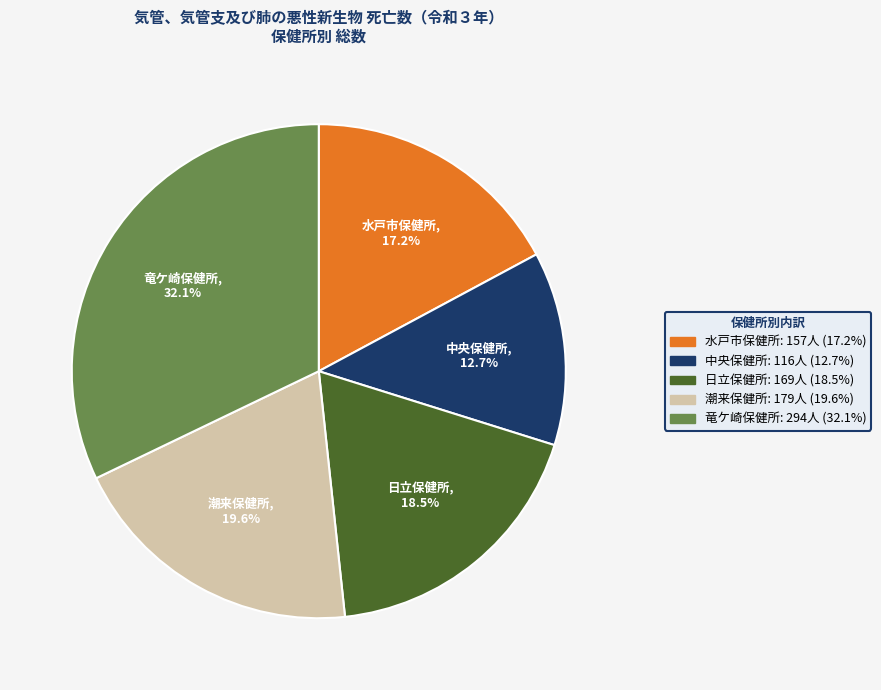

What percentage is NOT represented by 日立保健所?

81.5%